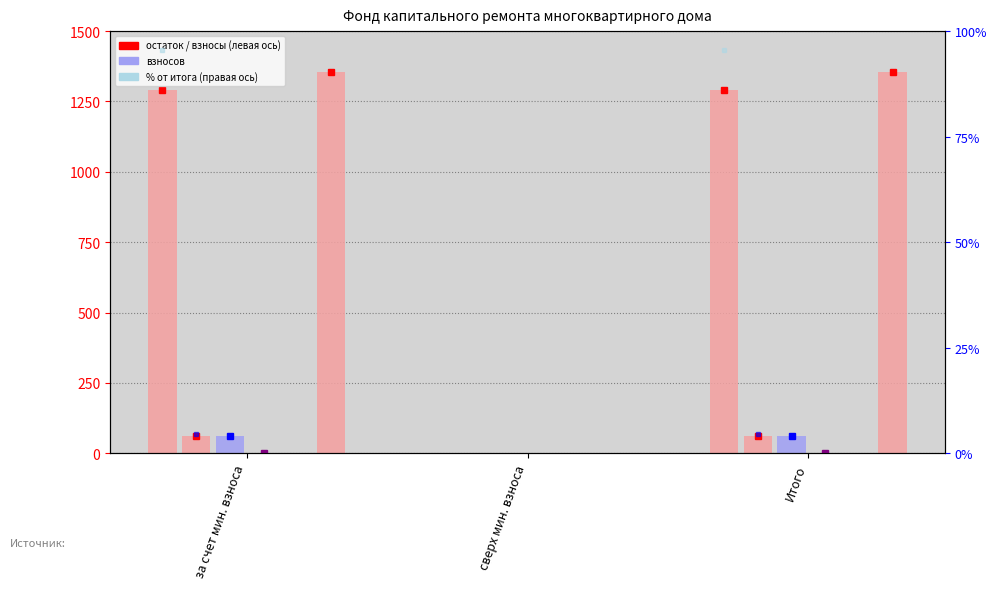

What is the total value across all series at за счет мин. взноса?

2770.7